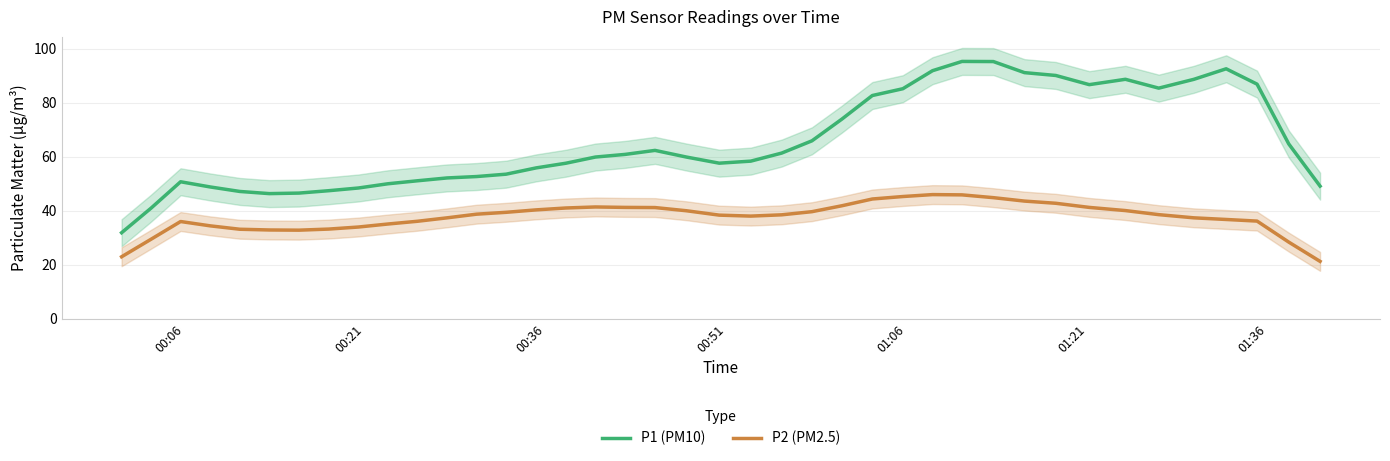

What is the difference between the maximum and minimum values in the P1 (PM10) series?

63.5